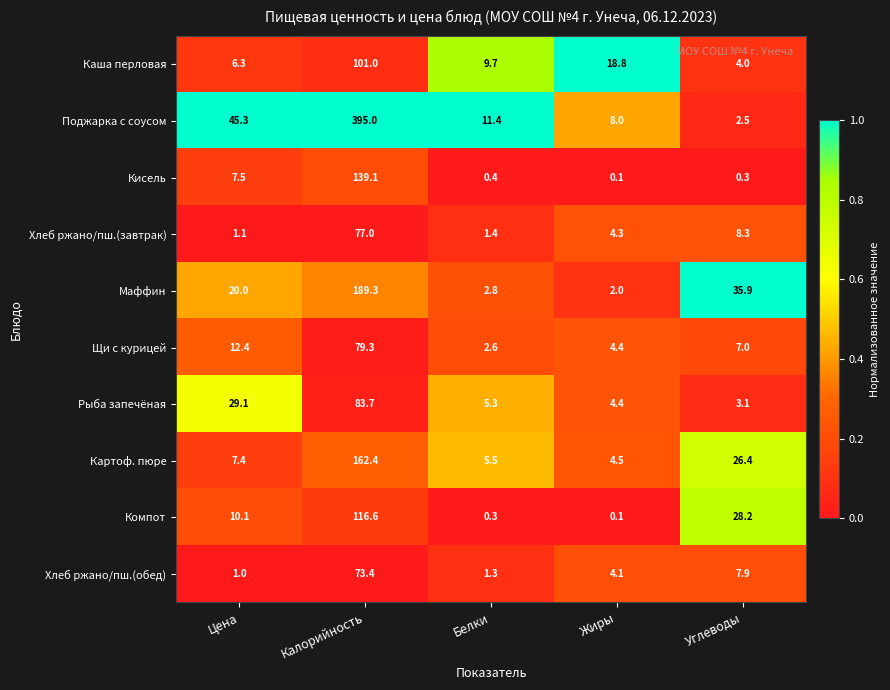

The Каша перловая series shows 28.2 at Жиры. True or false?

False